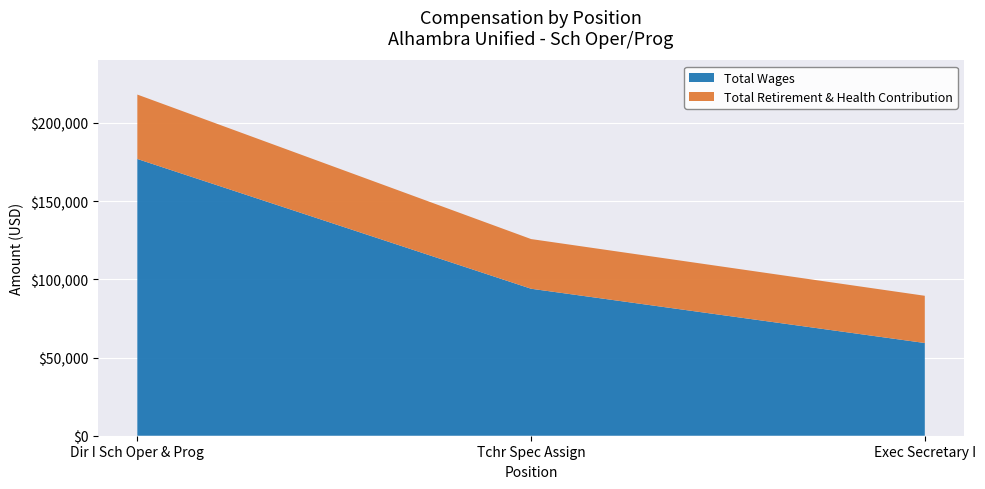

Rank the categories by Total Wages value from highest to lowest.

Dir I Sch Oper & Prog, Tchr Spec Assign, Exec Secretary I